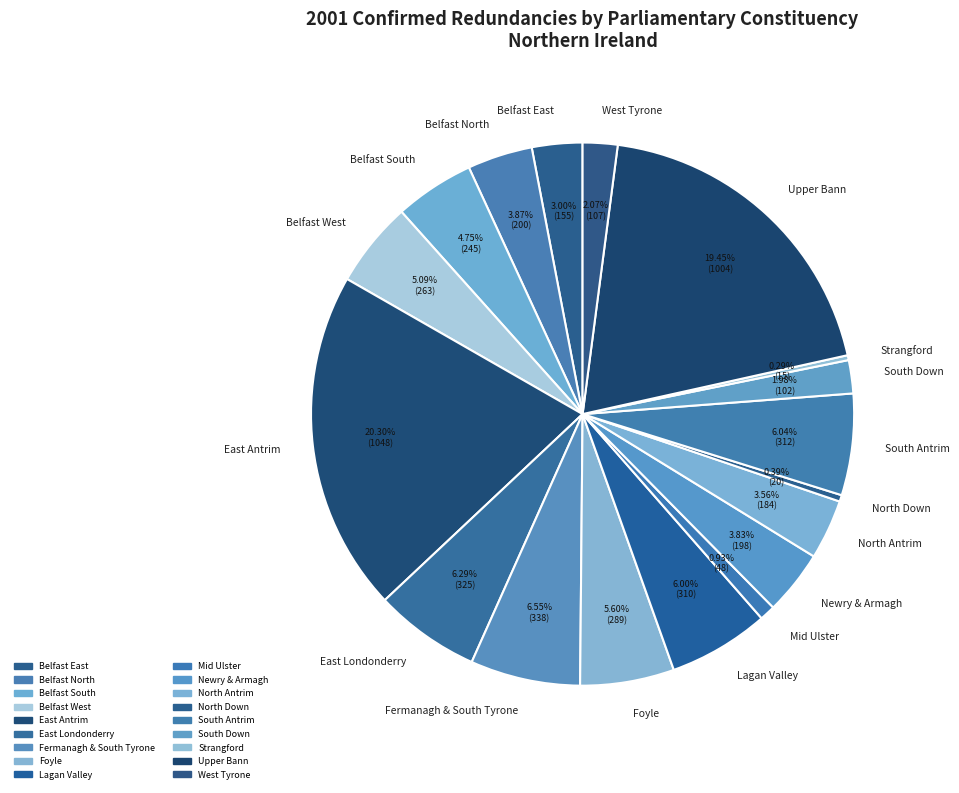

Does Lagan Valley account for over 50% of the chart?

No